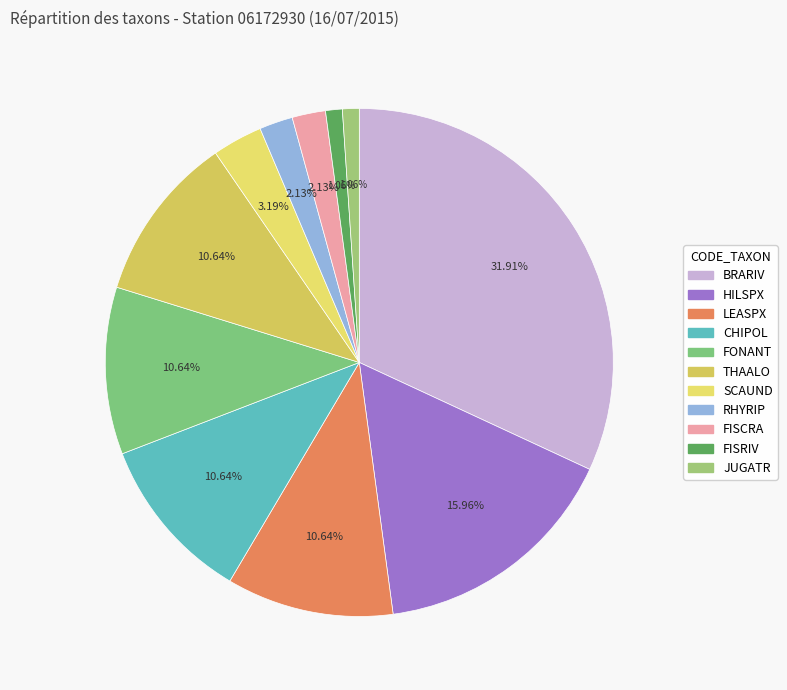

Count the number of slices in the pie.

11